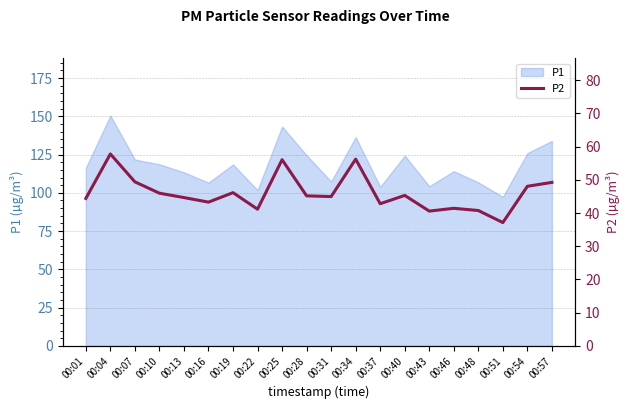

Where is the data nearest to the value 47?

00:19